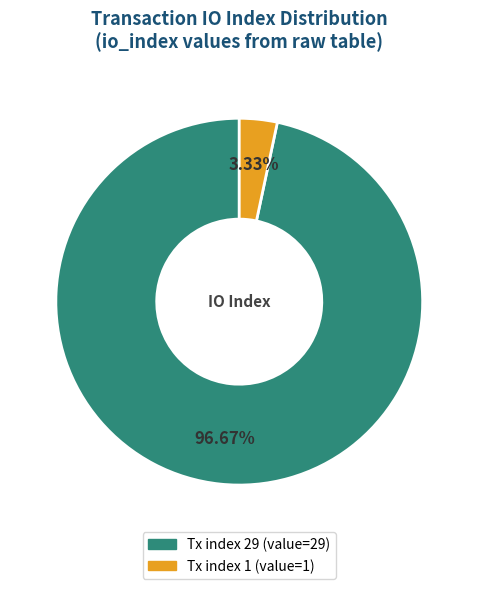

To the nearest percent, what portion does Tx index 29 represent?

97%